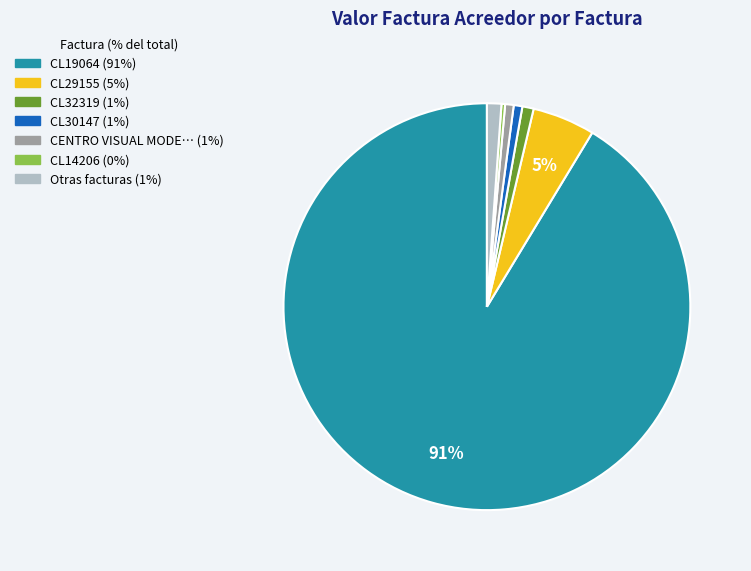

Is there a majority slice in this chart?

Yes